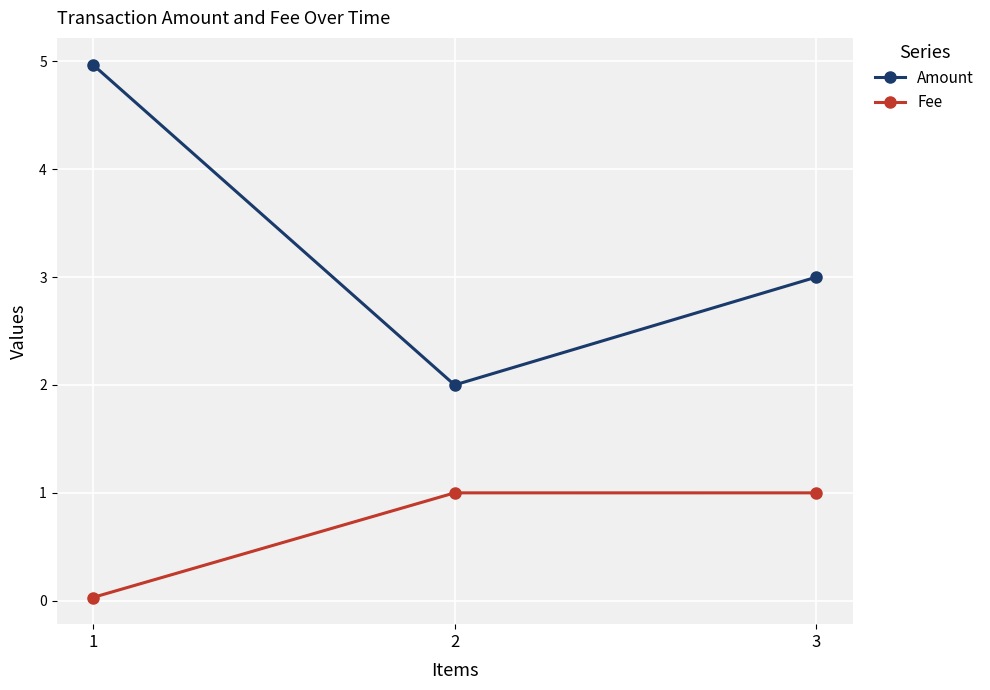

What is the value of the Fee point at the 3rd from the left?

1.0